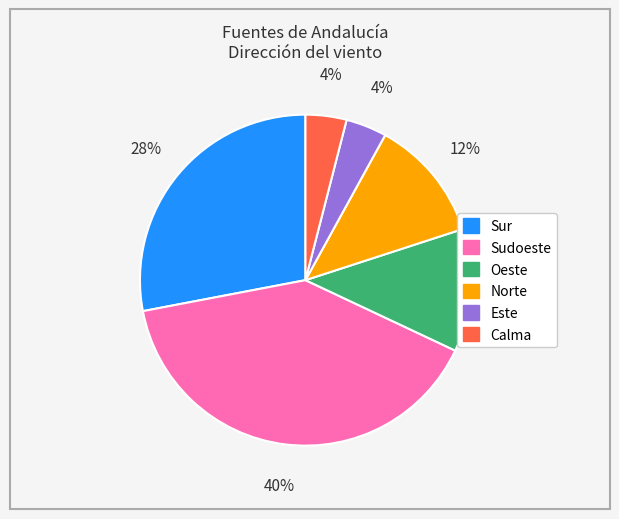

Does Este represent more than half of the total?

No